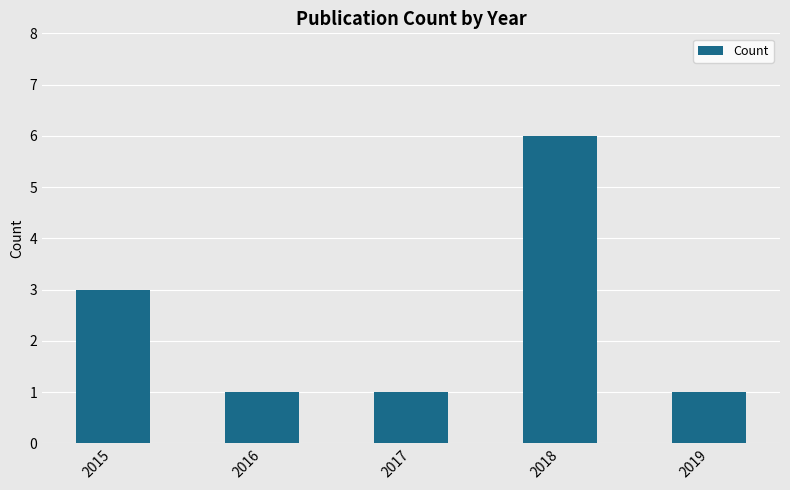

What is the sum of all values?

12